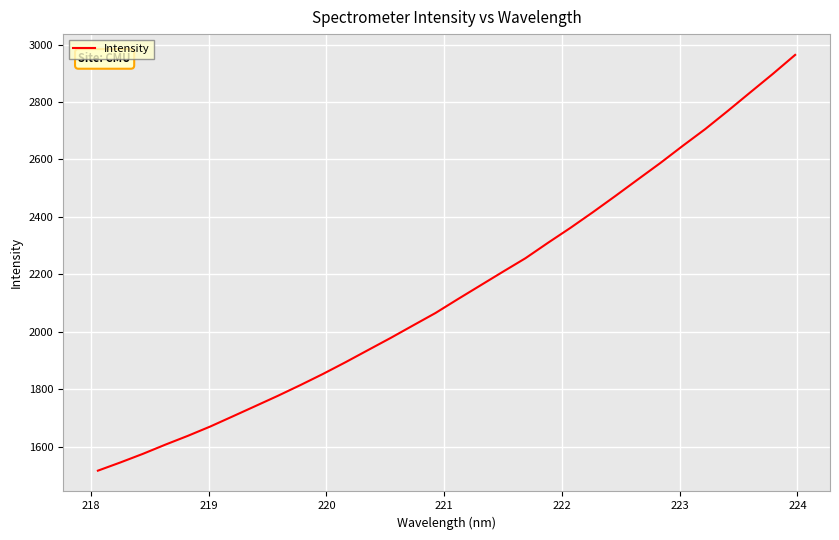

What is the maximum value shown in the chart?

2964.2